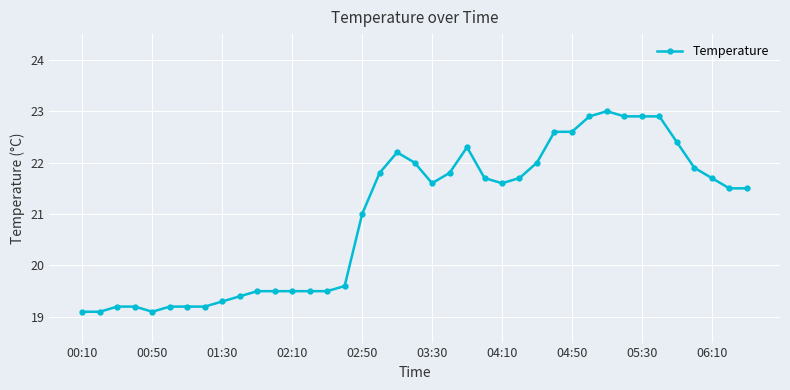

What is the difference between the second highest and minimum values?

3.8